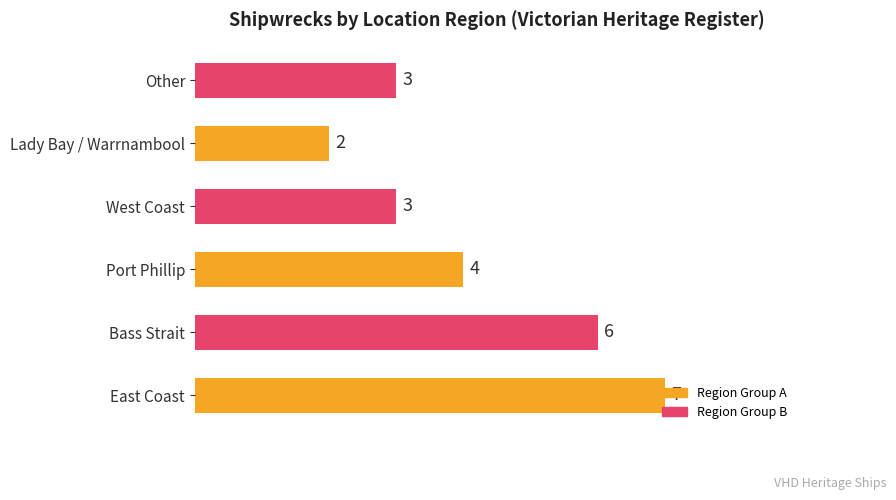

Is it true that the value at Other is 3?

True